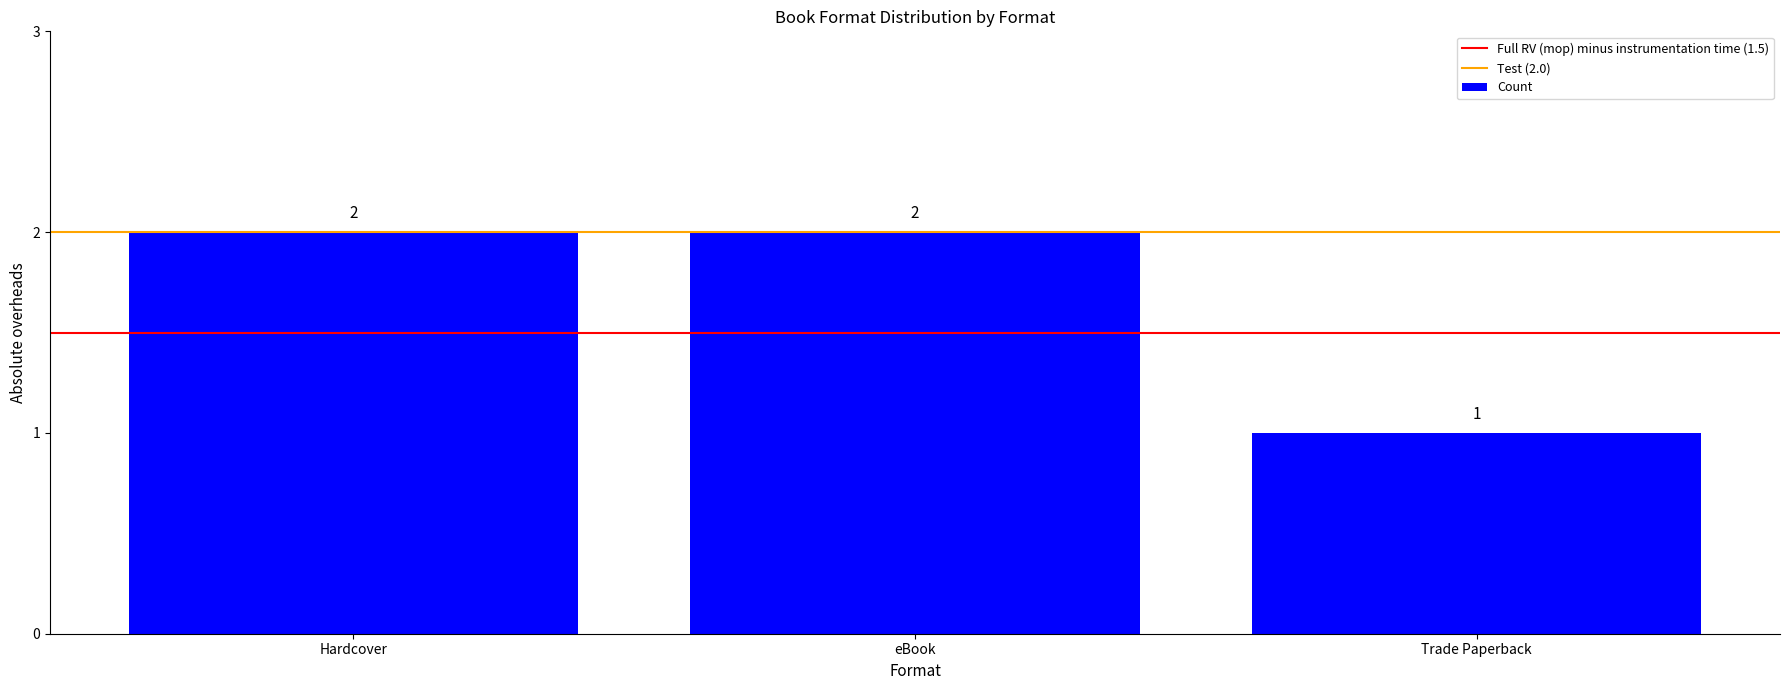

What is the sum of the values at Hardcover and eBook?

4